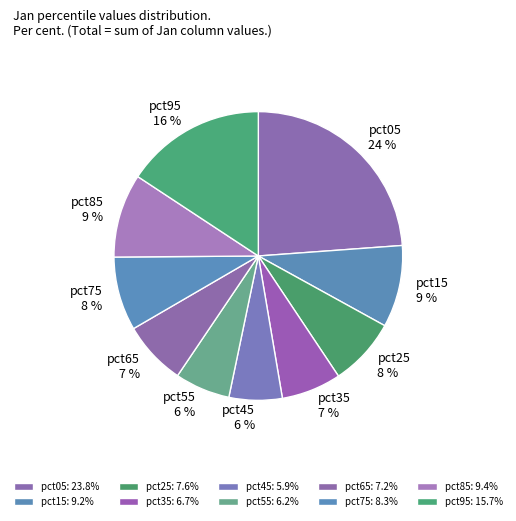

Between pct65 and pct85, which is larger?

pct85